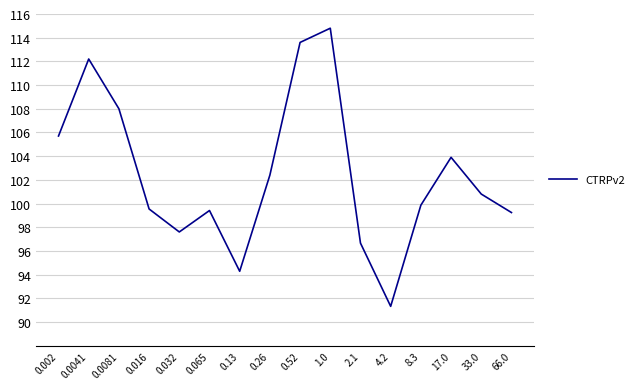

How many categories are shown in the chart?

16